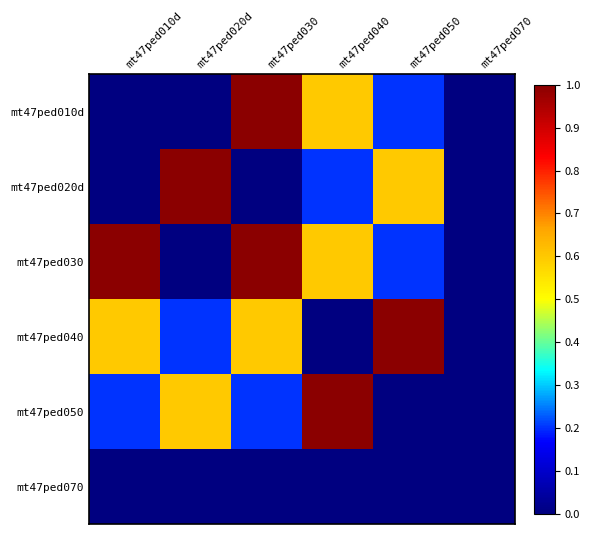

What is the difference between the highest and lowest values at mt47ped010d?

1.0